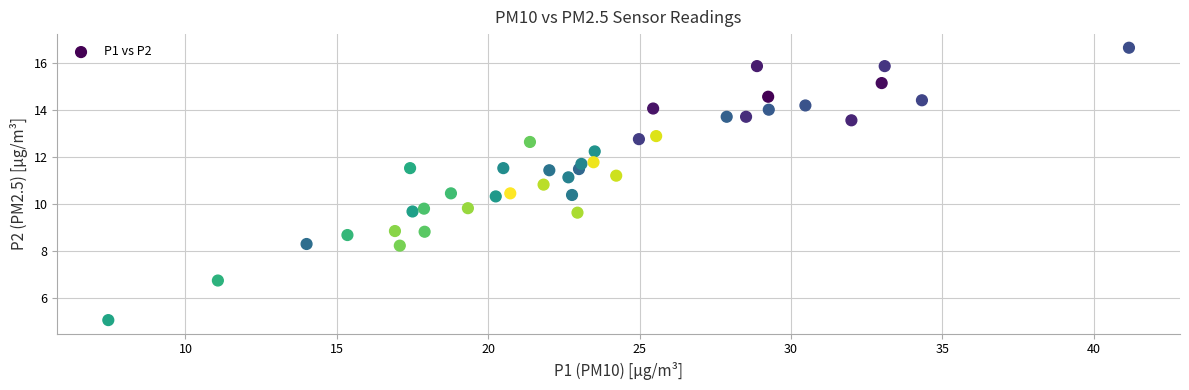

What is the range of Y values (max minus min)?

11.6